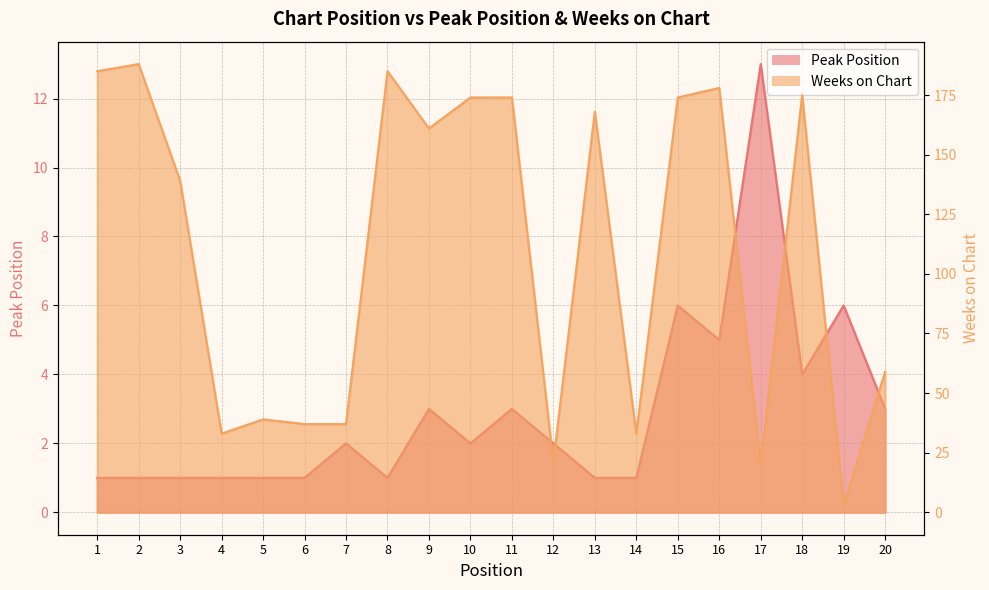

Which has a higher value, 3 or 6?

3